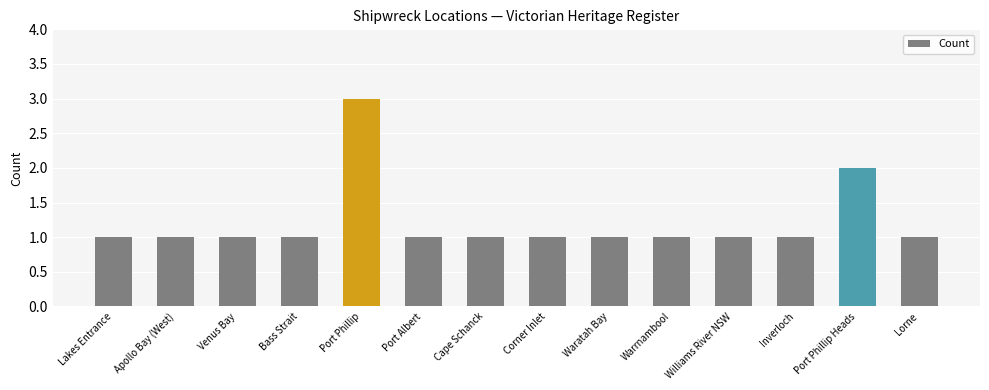

The value at Port Albert is 1. True or false?

True